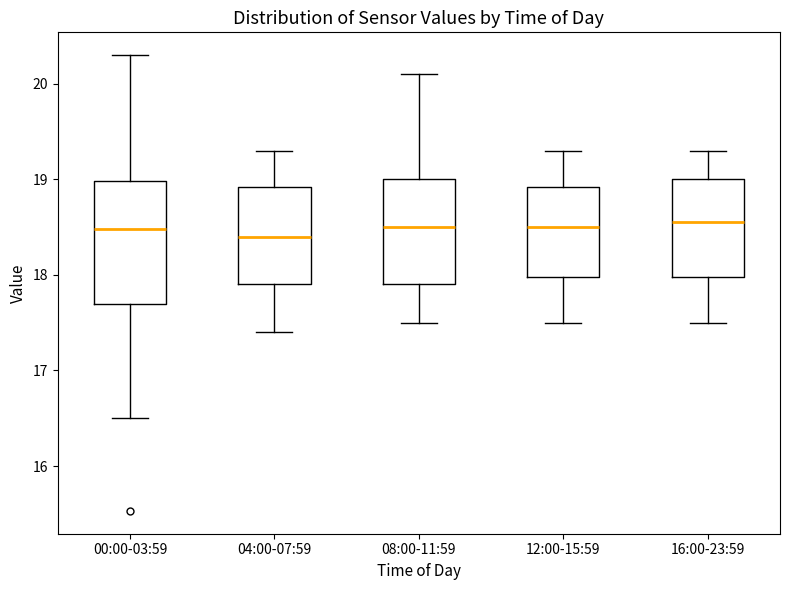

Reading left to right, transcribe this box plot: for each box, give where its median line is, the range the box spans, and where its two whiskers end, as read against the y-axis. The values are not printed on the chart, so give them approximately, as read against the axis.

00:00-03:59: median 18.5, box 17.7 to 19.0, whiskers 16.5 to 20.3
04:00-07:59: median 18.4, box 17.9 to 18.9, whiskers 17.4 to 19.3
08:00-11:59: median 18.5, box 17.9 to 19.0, whiskers 17.5 to 20.1
12:00-15:59: median 18.5, box 18.0 to 18.9, whiskers 17.5 to 19.3
16:00-23:59: median 18.6, box 18.0 to 19.0, whiskers 17.5 to 19.3